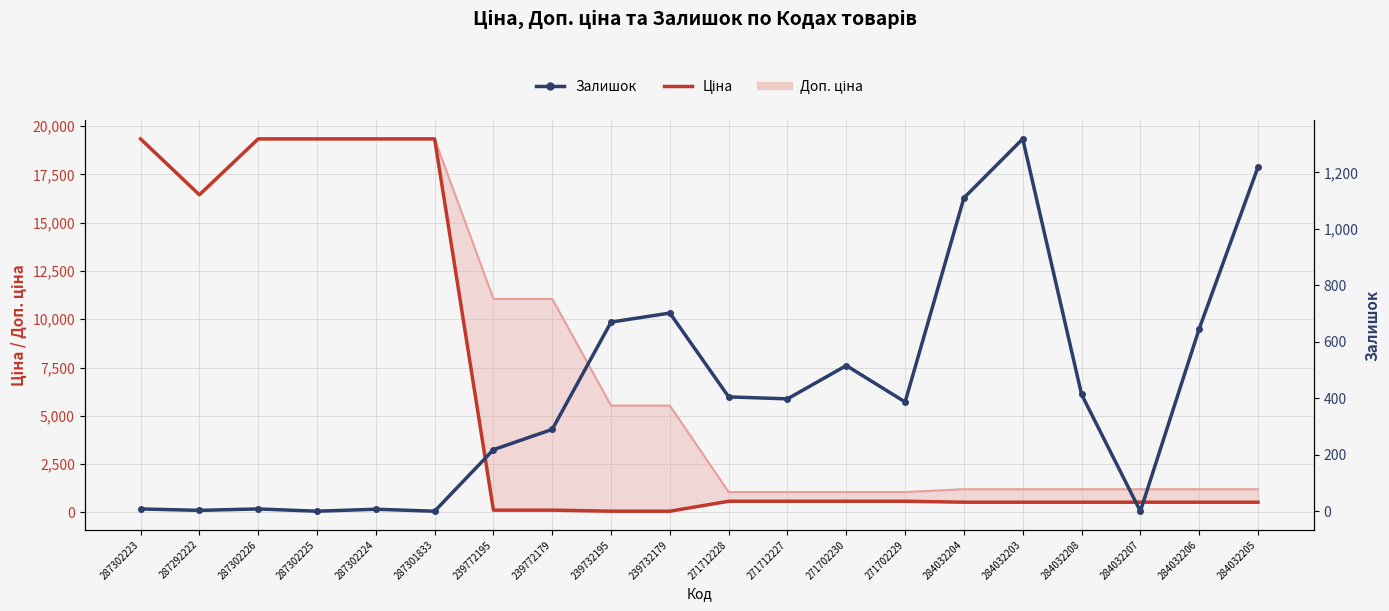

How many interior local valleys does the Ціна series have?

1